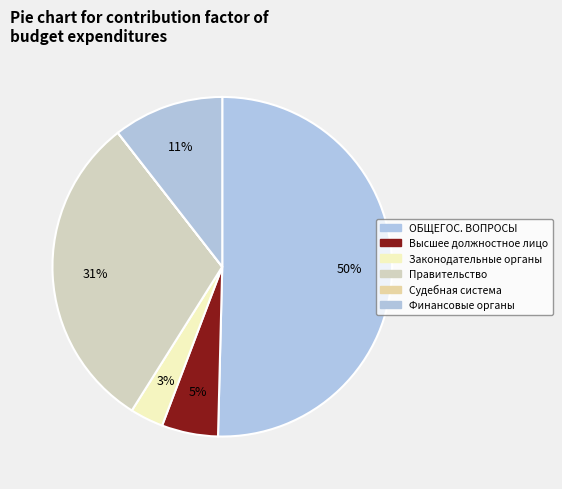

Is there a majority slice in this chart?

Yes